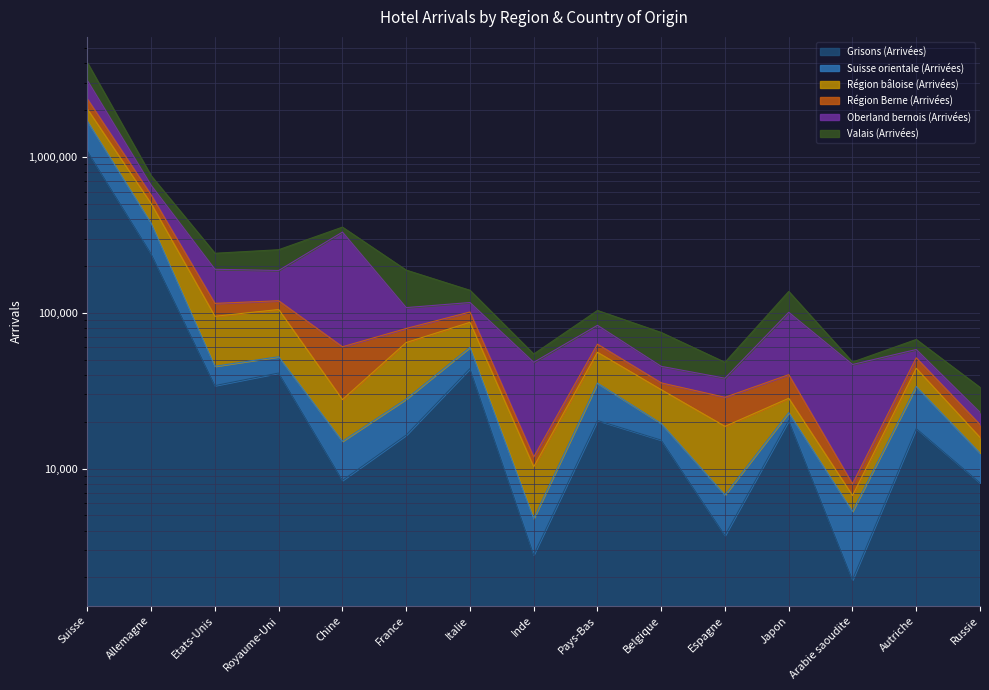

At how many categories does at least one series exceed 71174?

10